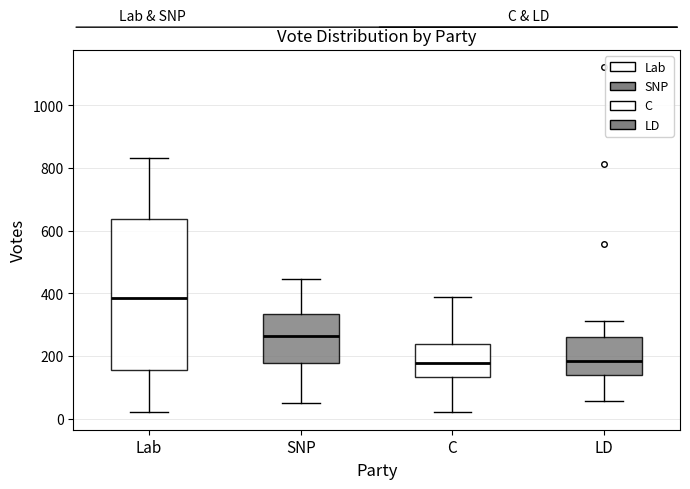

Comparing the boxes themselves (not the whiskers), which one is the tallest?

Lab